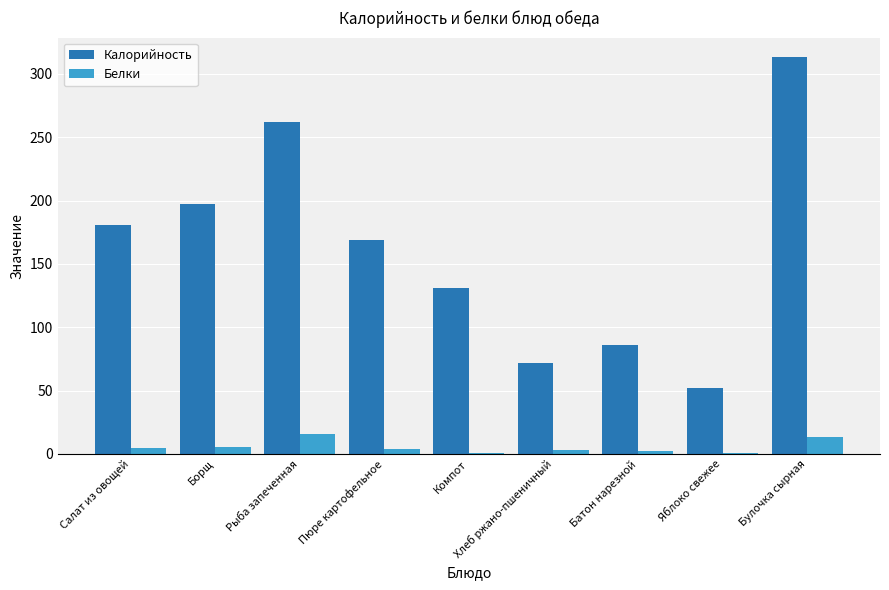

Between Салат из овощей and Яблоко свежее, which series saw the biggest shift?

Калорийность